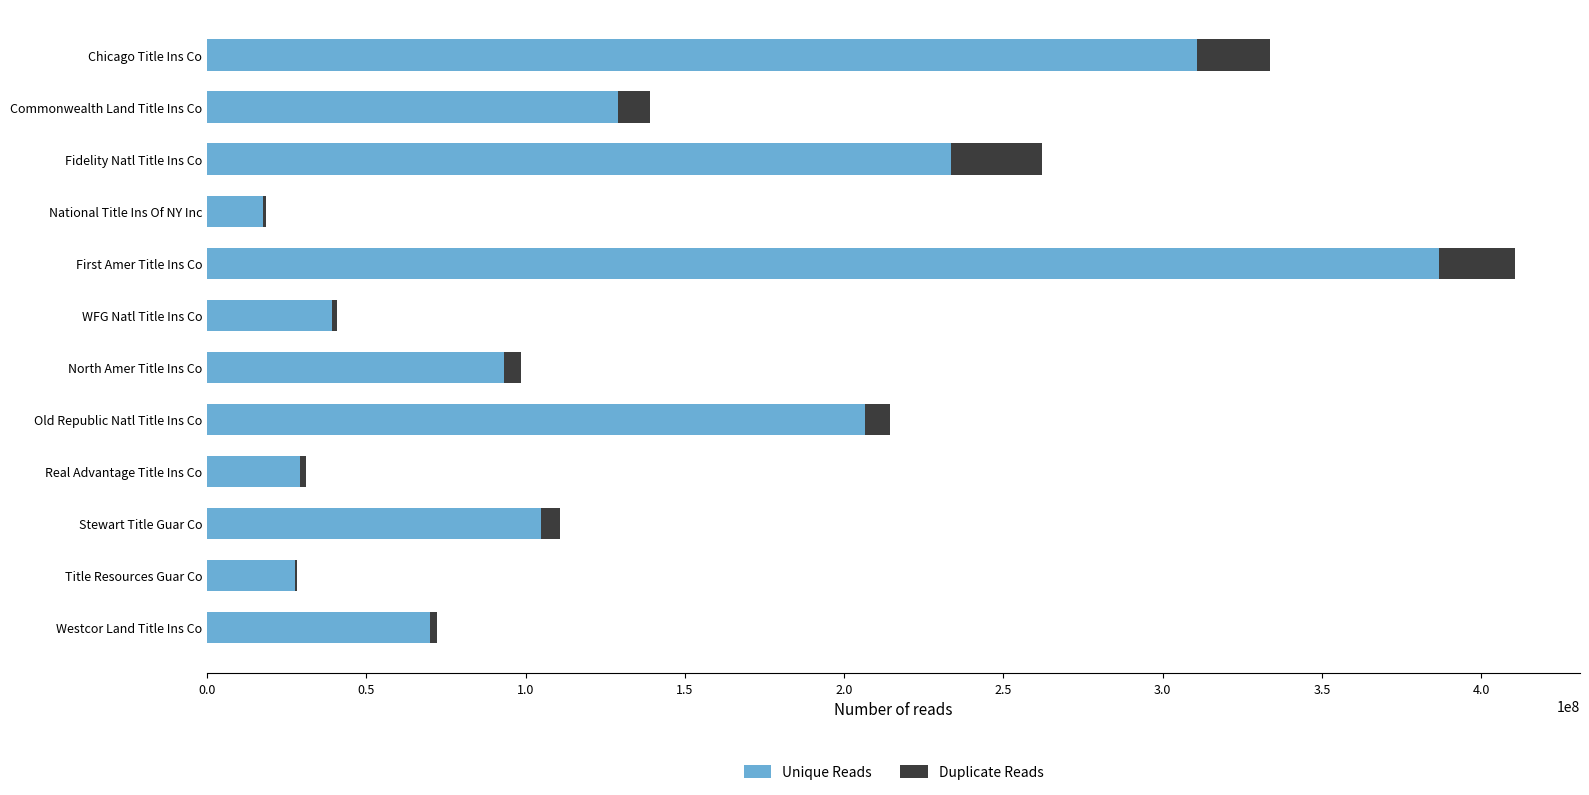

What is the total value across all series at Commonwealth Land Title Ins Co?

139029465